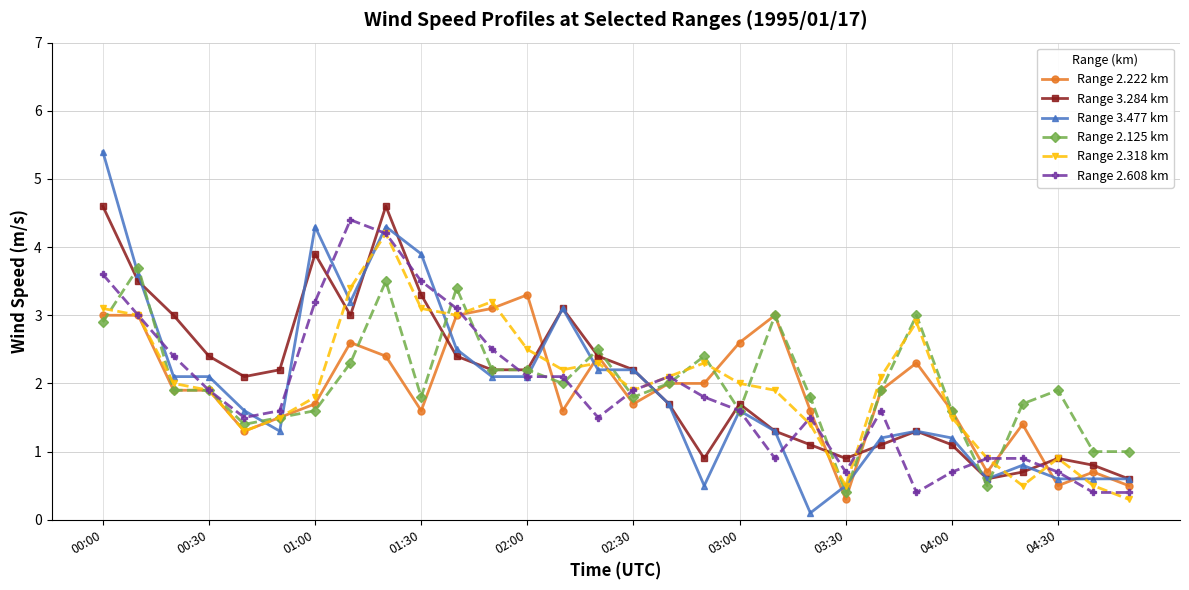

How many values in the Range 2.222 km series are below 1?

5